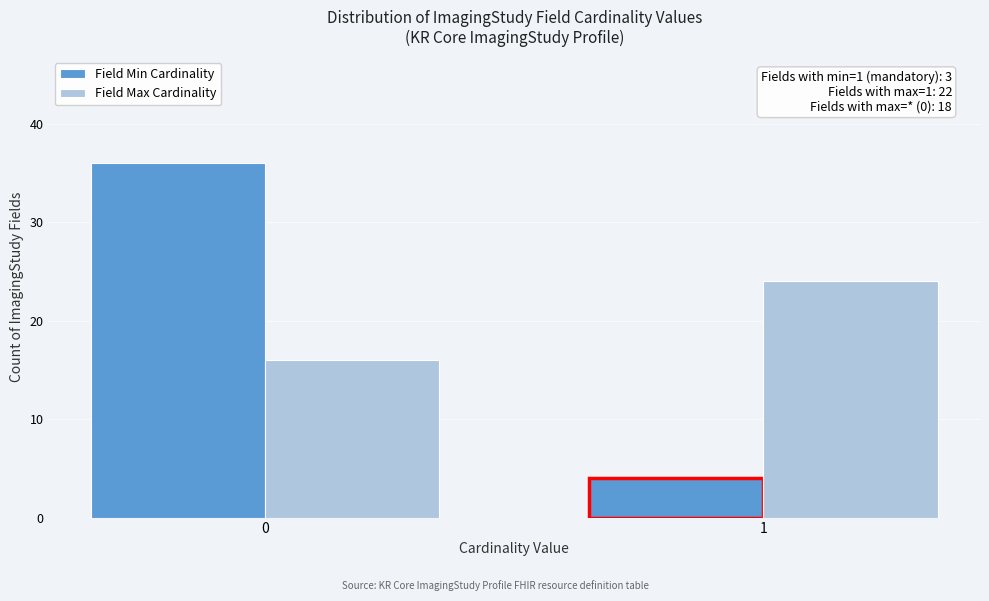

Reading right to left, what are all the values shown in this chart?

Field Min Cardinality: 1=4	0=36
Field Max Cardinality: 1=24	0=16